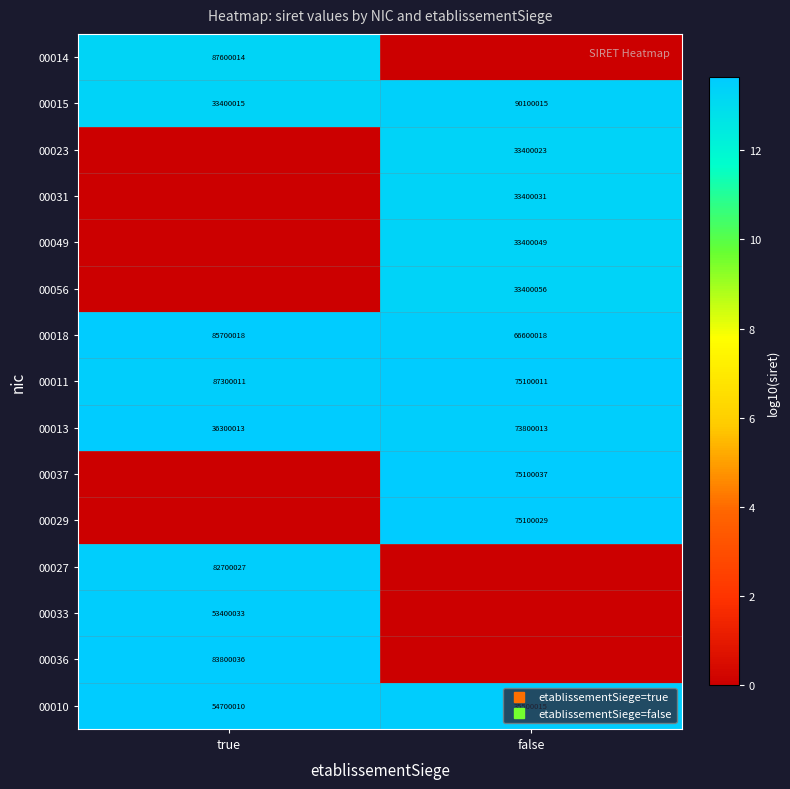

Which series has the largest range (max minus min)?

00036